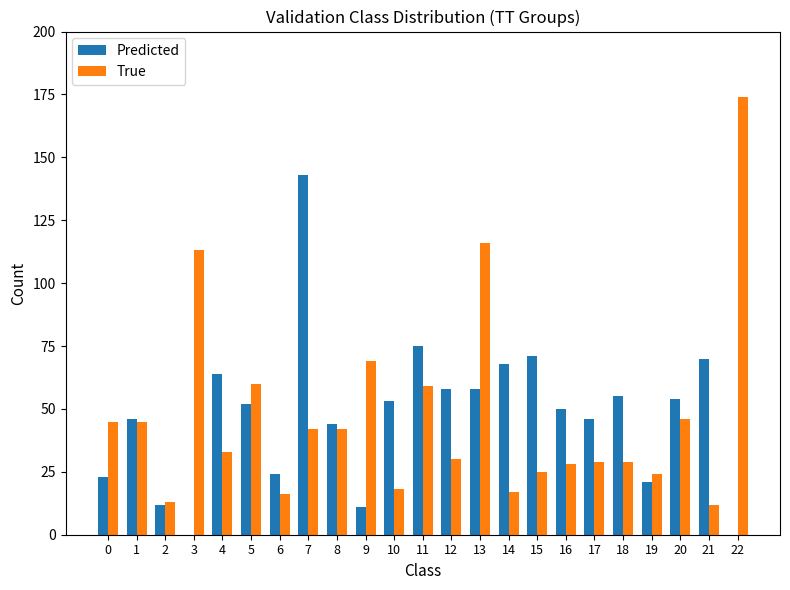

What is the sum of all True values?

1085